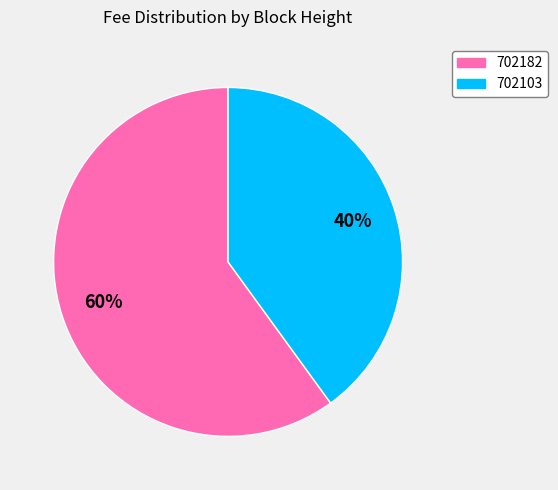

Count the number of slices in the pie.

2